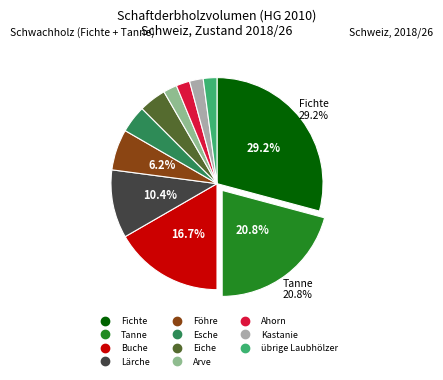

Combined, do Tanne and Lärche account for over 50%?

No